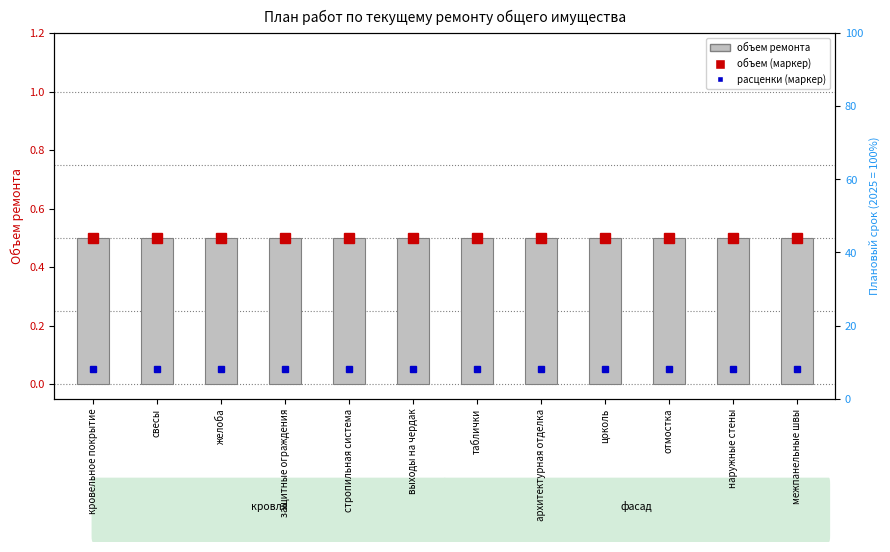

Rank the series by their maximum value, from highest to lowest.

объем (маркер), Объем ремонта, расценки (маркер)